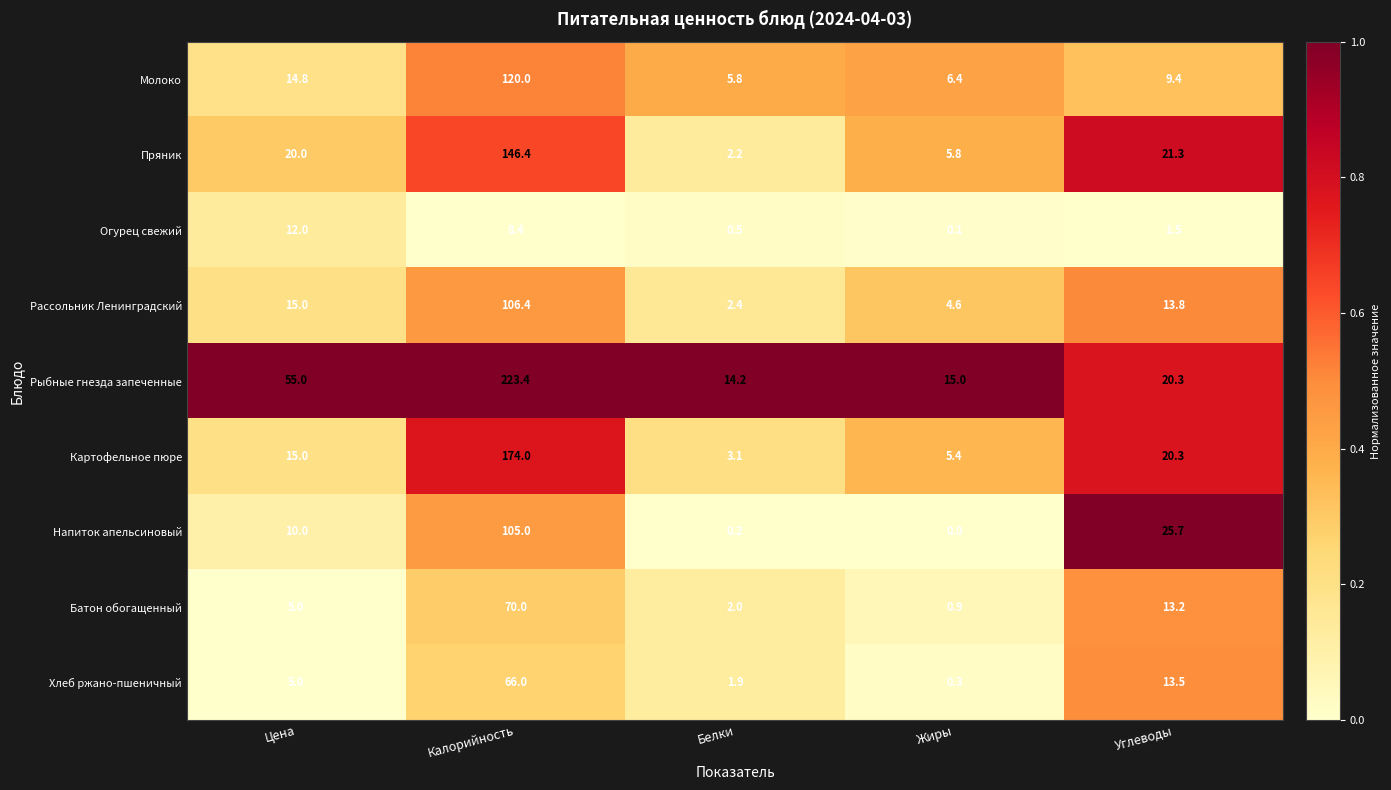

How many distinct data groups are displayed?

9